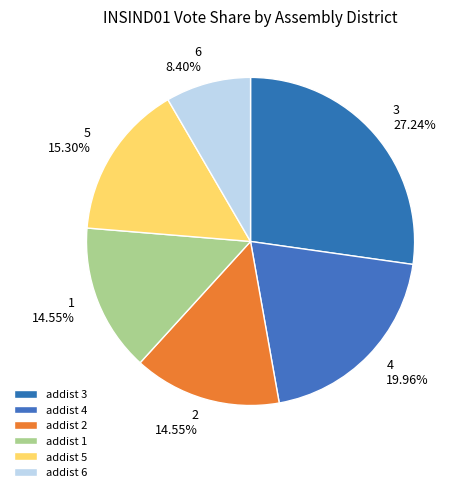

How many slices are in this pie chart?

6